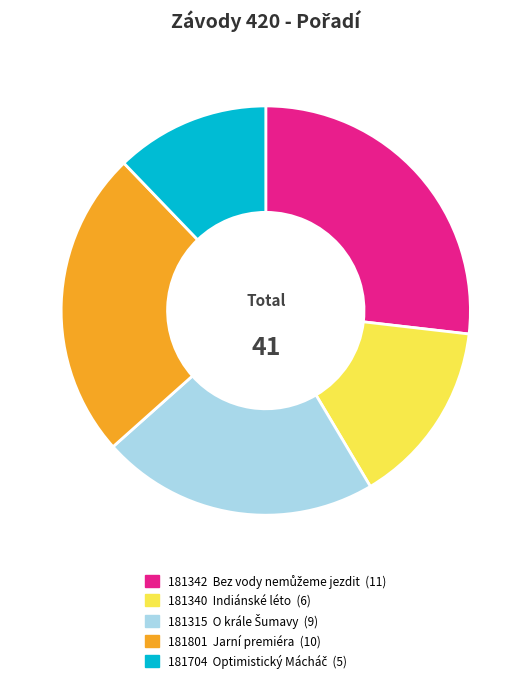

Does 181315 represent more than half of the total?

No